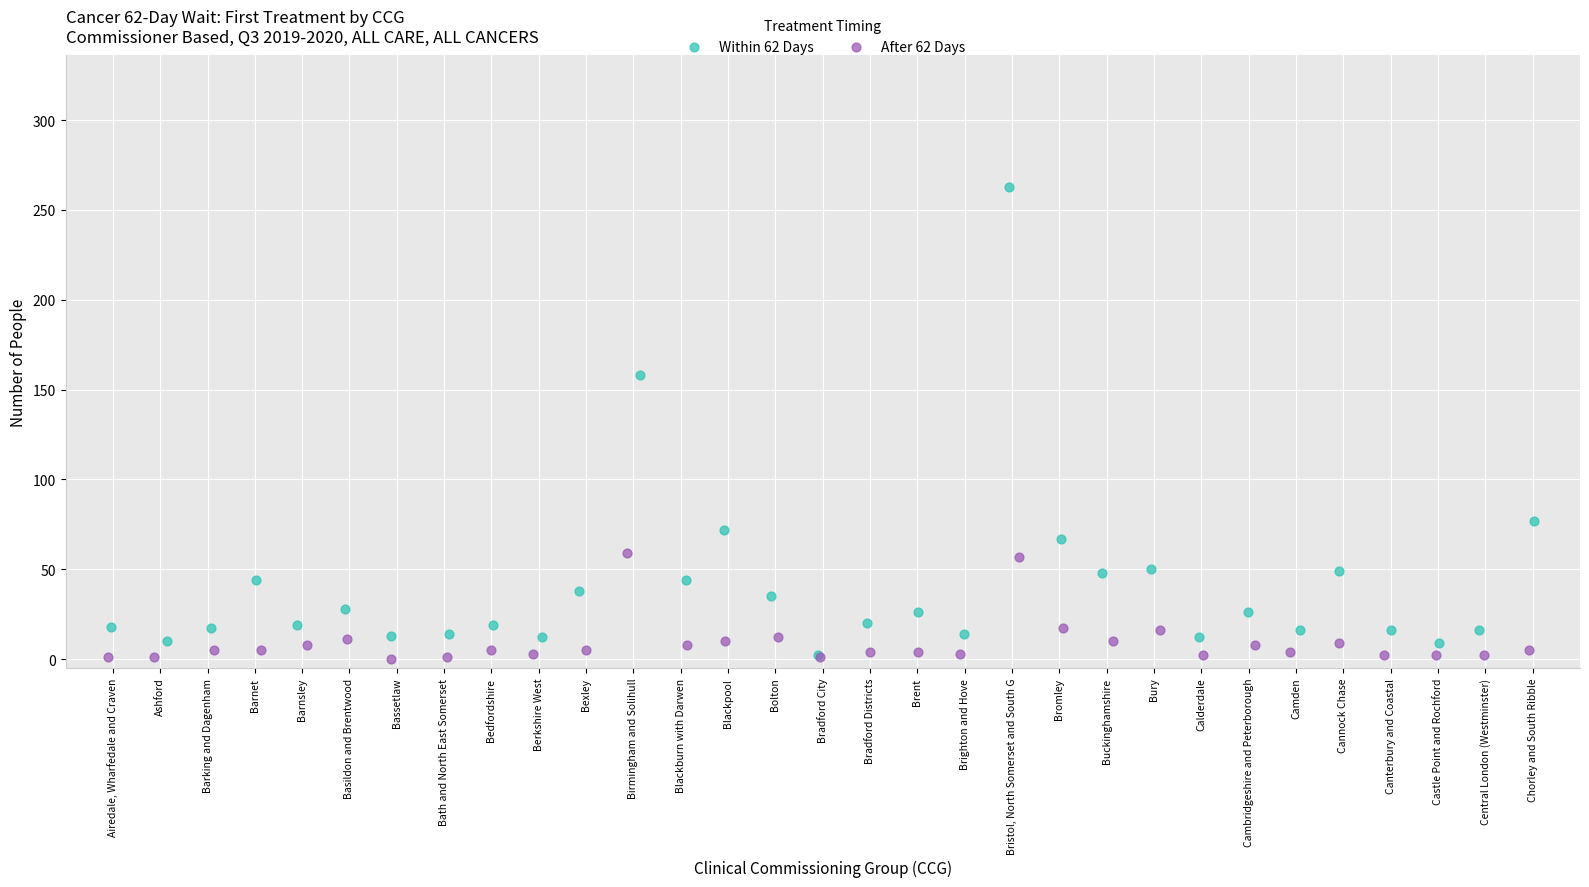

Which series has the largest Y range (max minus min)?

Within 62 Days